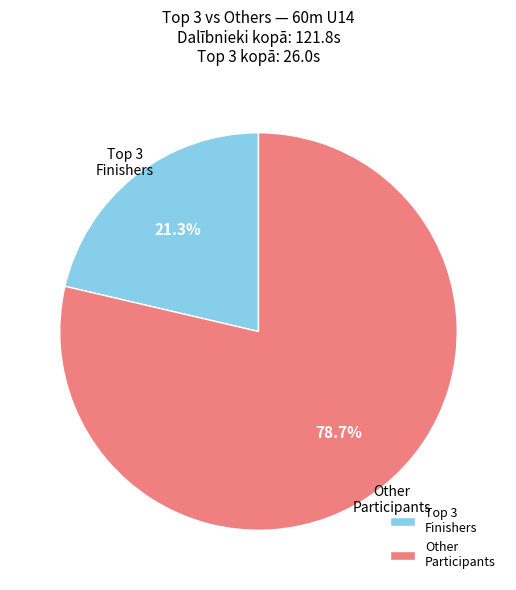

Count the number of slices in the pie.

2